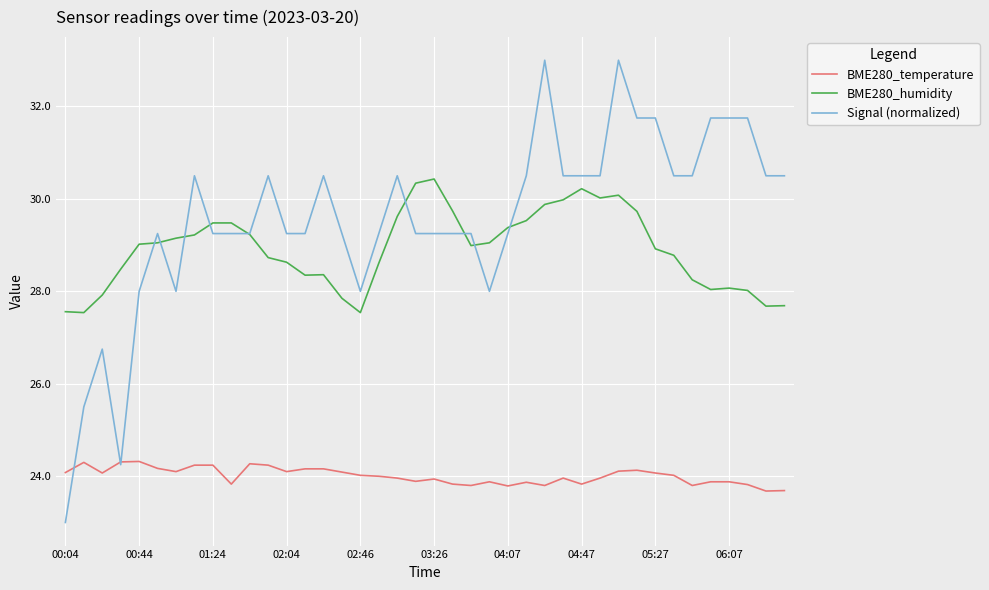

How many lines are shown in the chart?

3